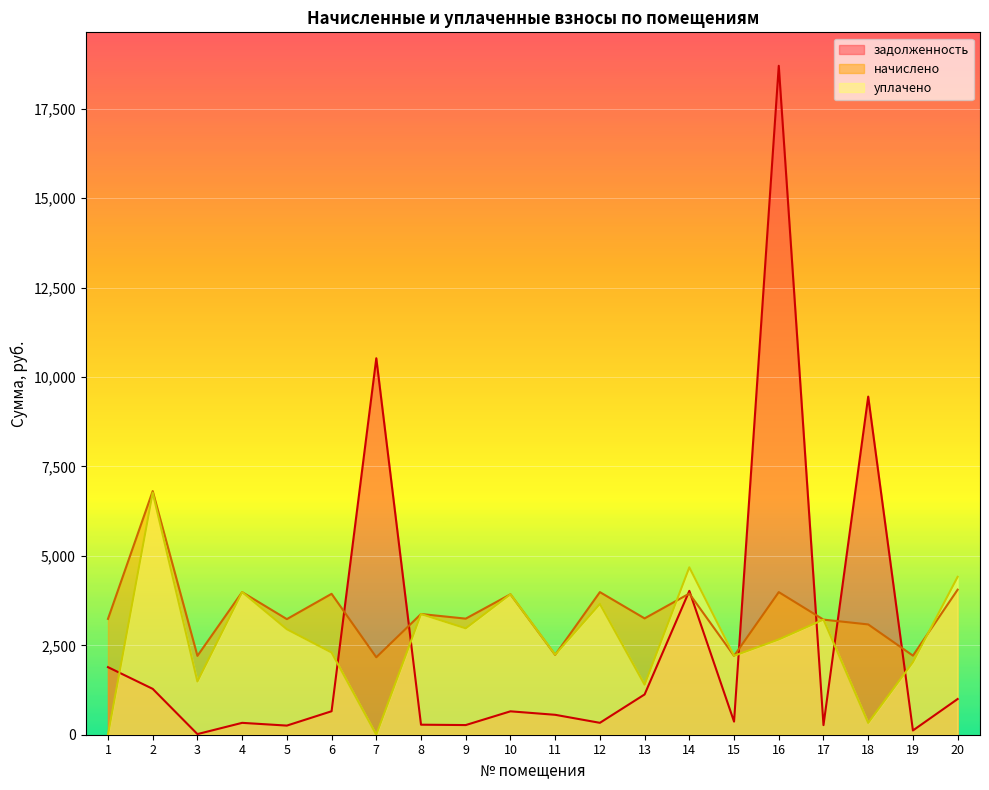

How many interior local peaks does the уплачено series have?

7